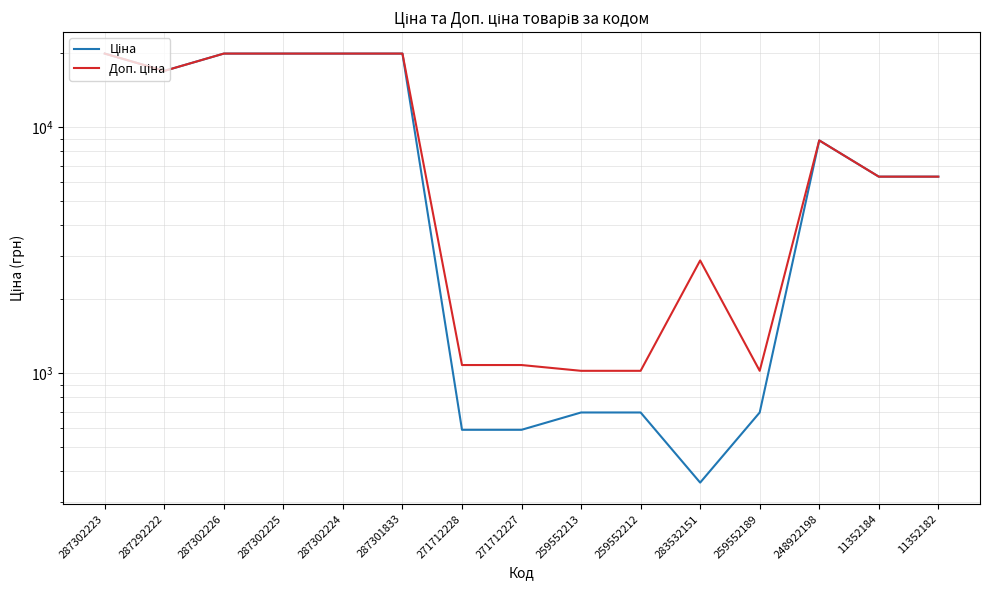

Is it true that Ціна equals 8856.7 at 248922198?

True